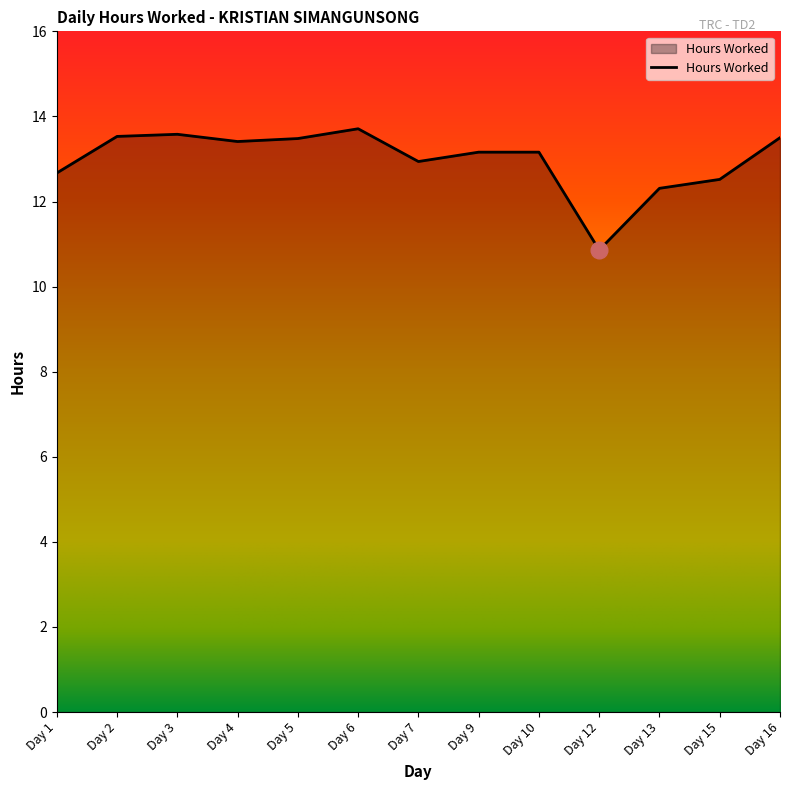

What is the ratio of the value at Day 4 to the value at Day 13?

1.1